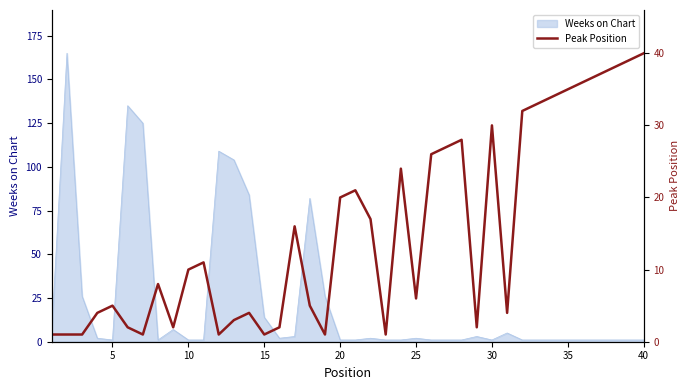

Is it true that Weeks on Chart equals 1 at 5?

True